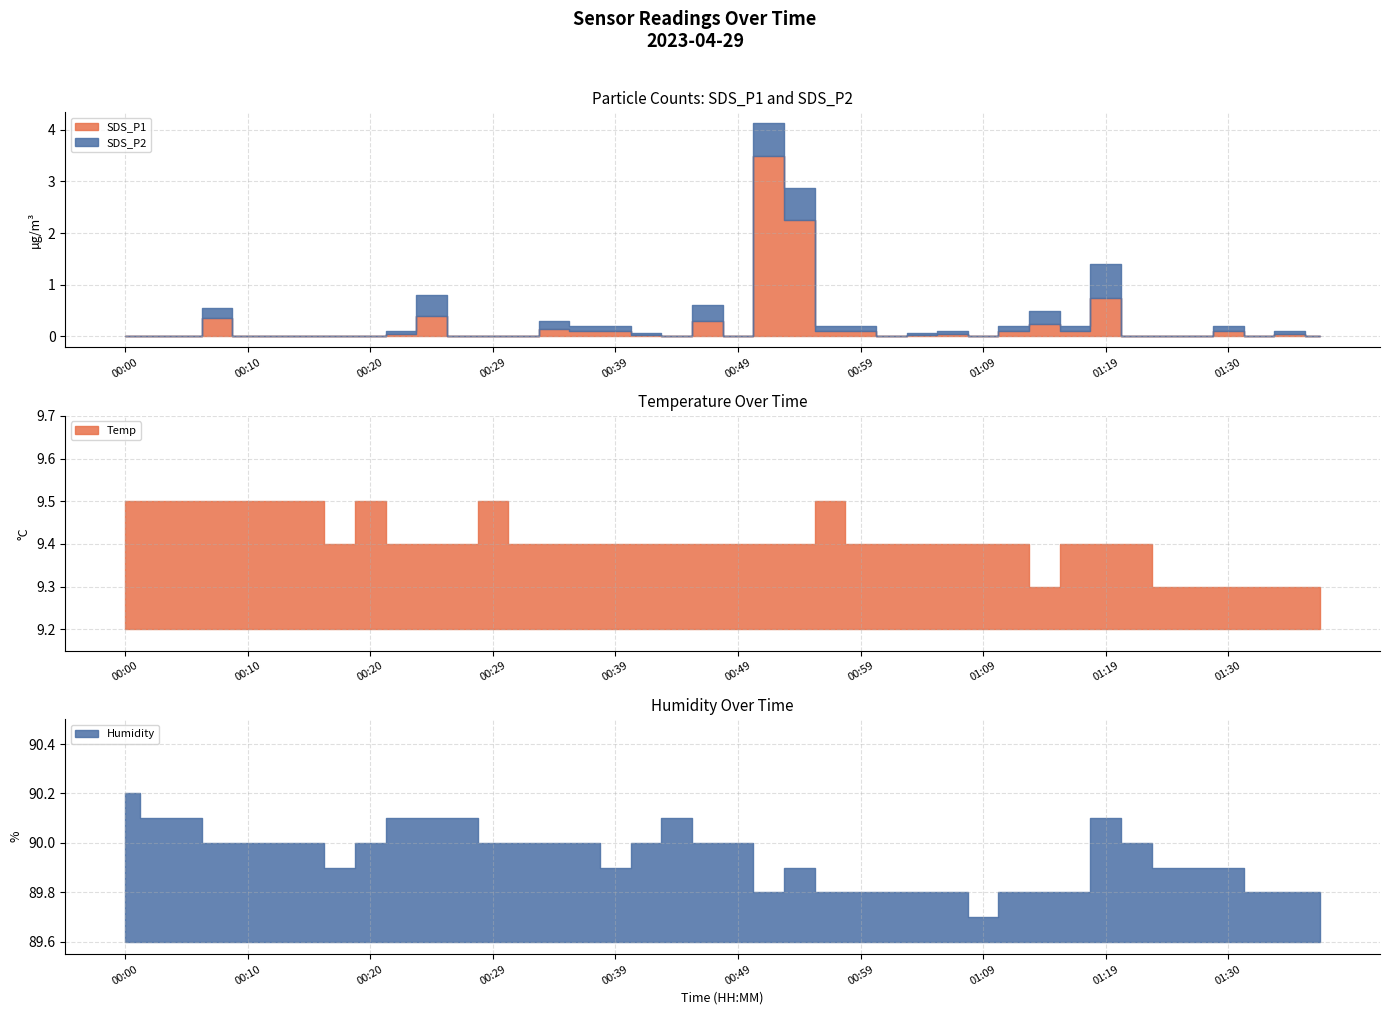

Is the value of SDS_P1 at 01:35 greater than the value of Temp at 00:15?

No